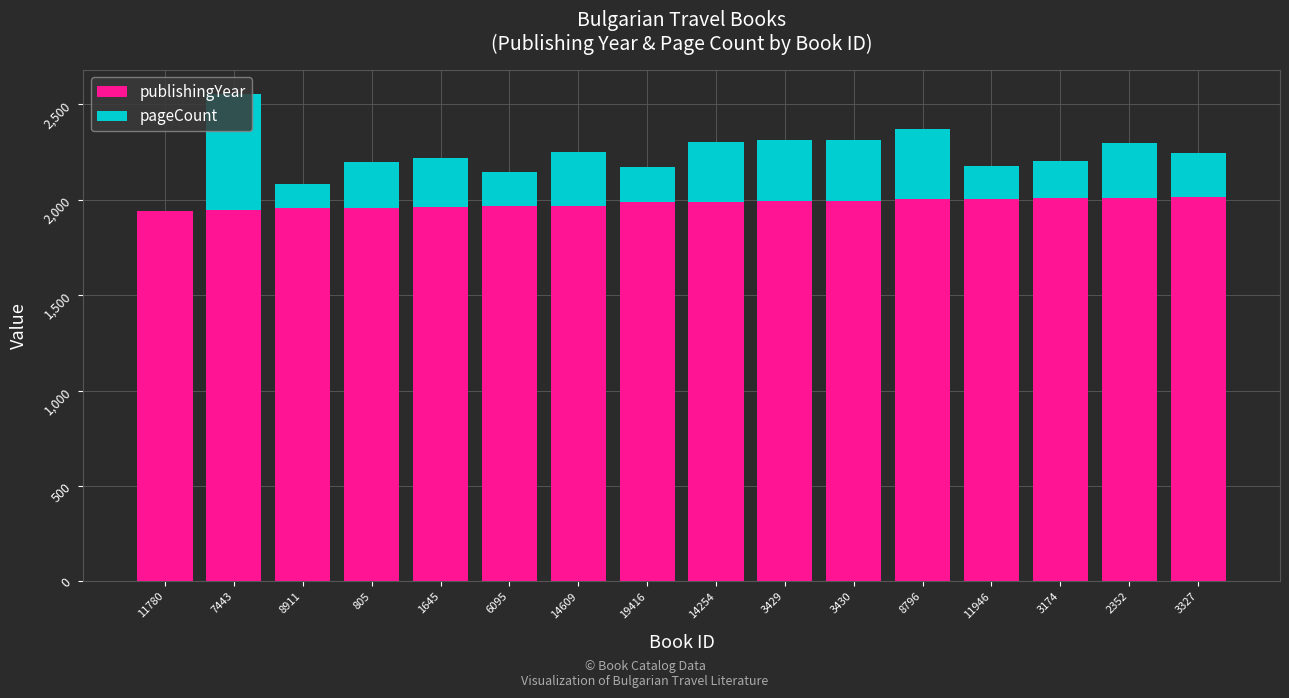

What are all the series names shown in the legend?

publishingYear, pageCount